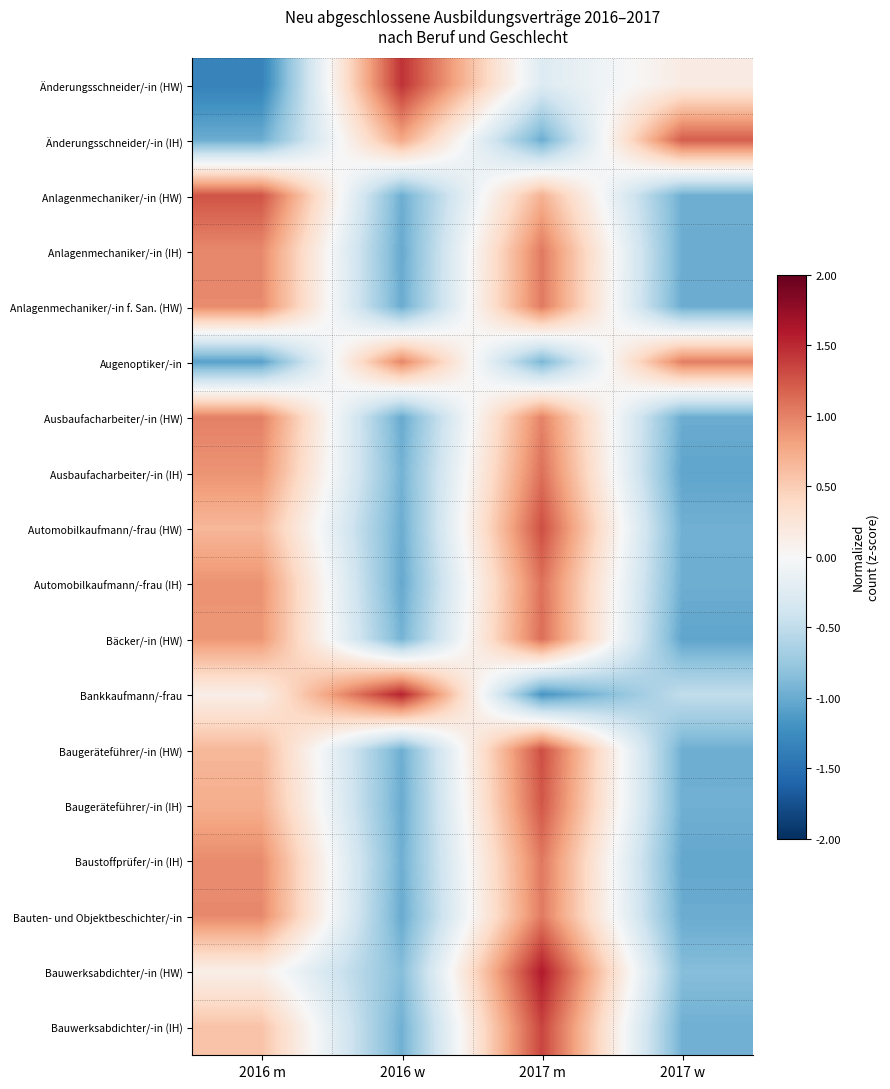

Between 2016 w and 2016 m, which is larger?

2016 w